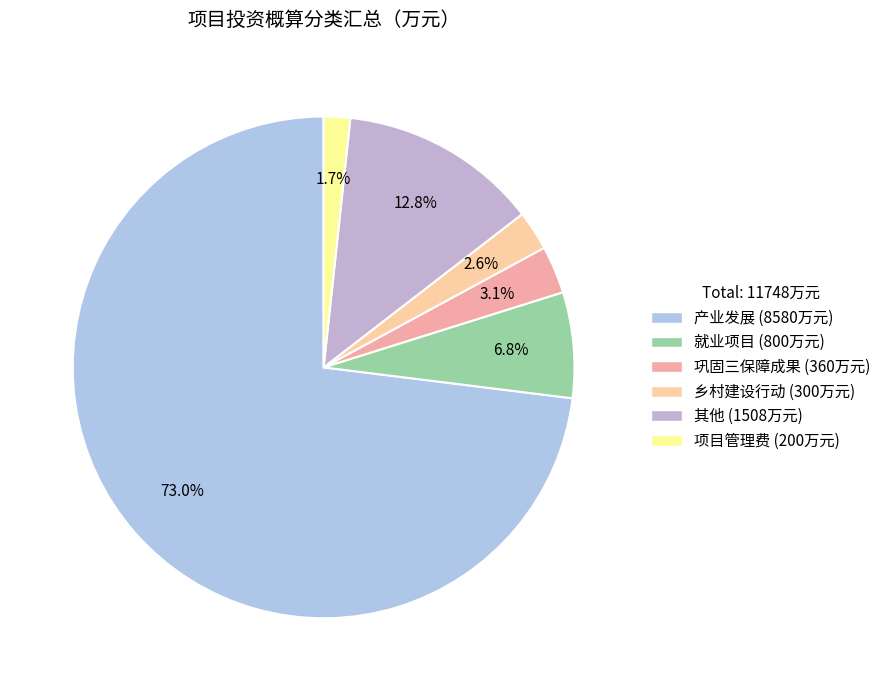

To the nearest percent, what is the average slice percentage?

17%